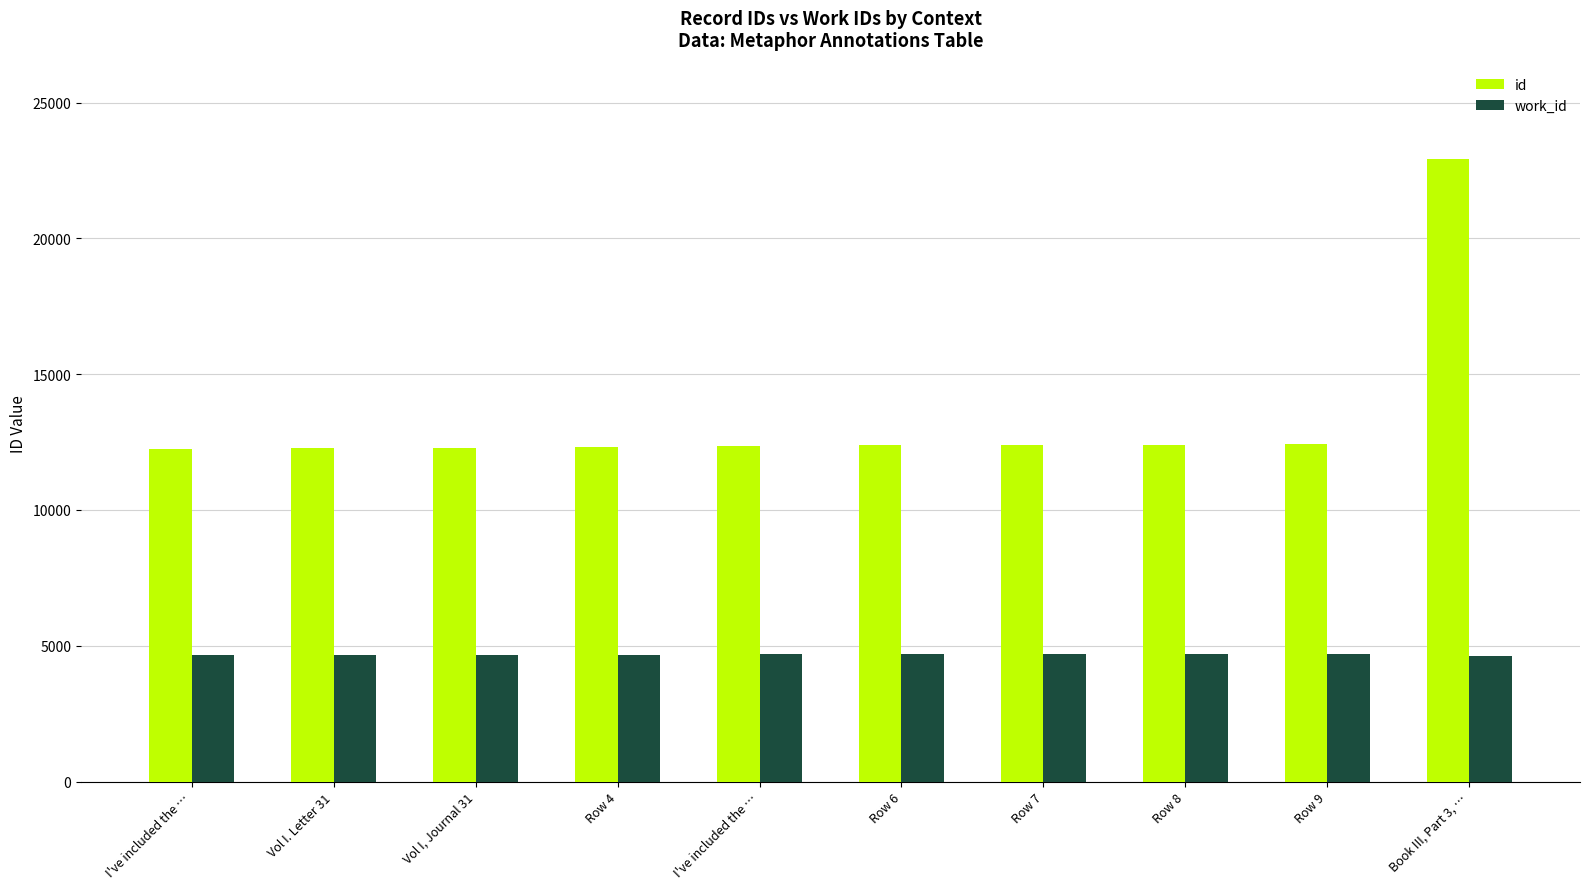

Rank the series at Row 9 from lowest to highest value.

work_id, id